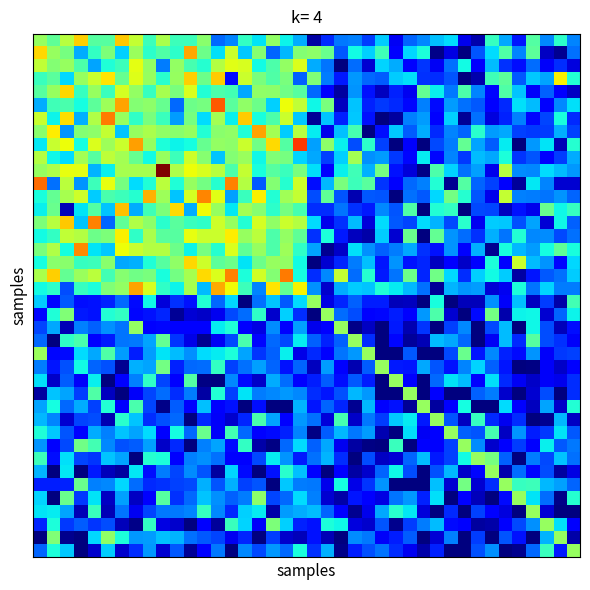

At how many categories does at least one series exceed 187?

2